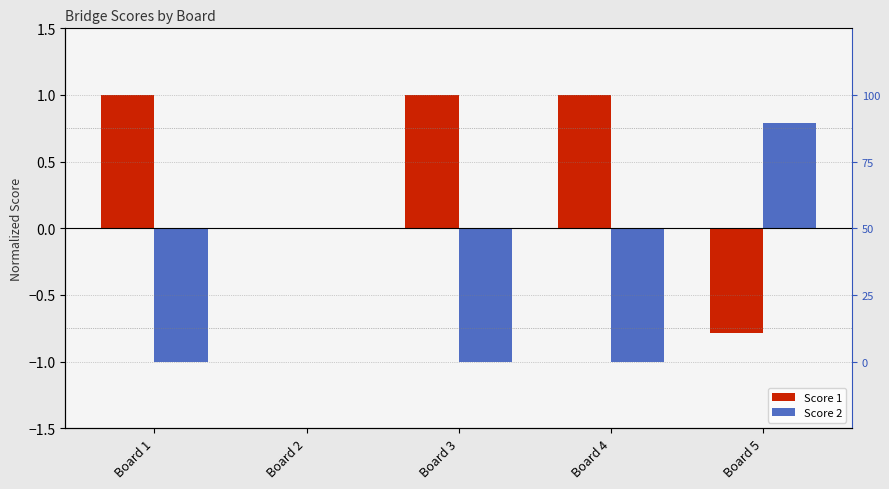

What is the maximum value for Score 2?

0.8